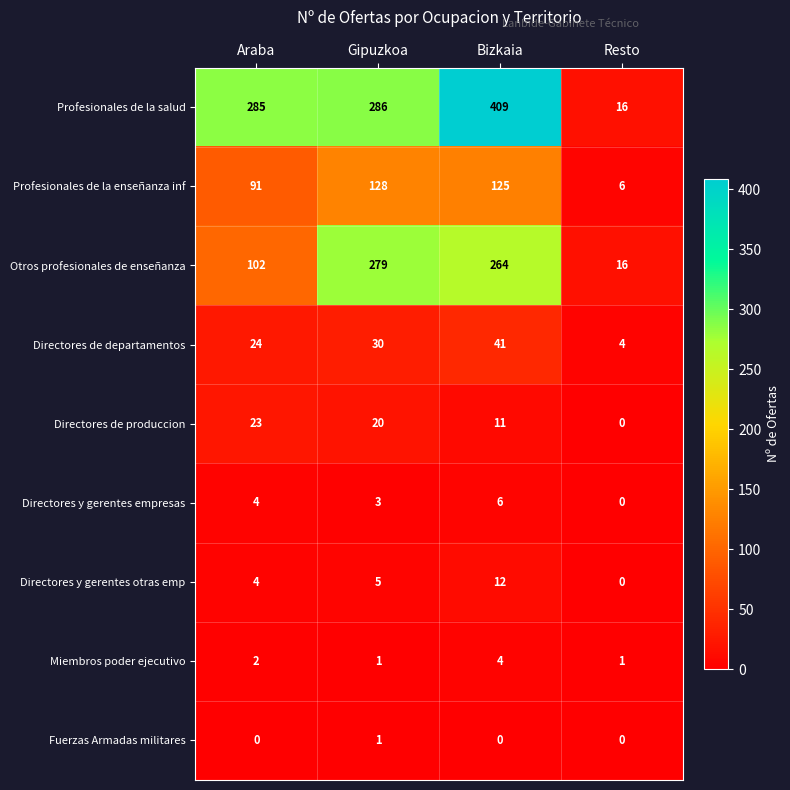

The value of Profesionales de la salud at Araba is 285. True or false?

True